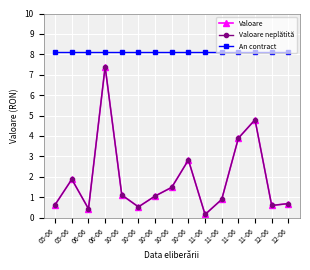

Does the chart have visible grid lines?

Yes